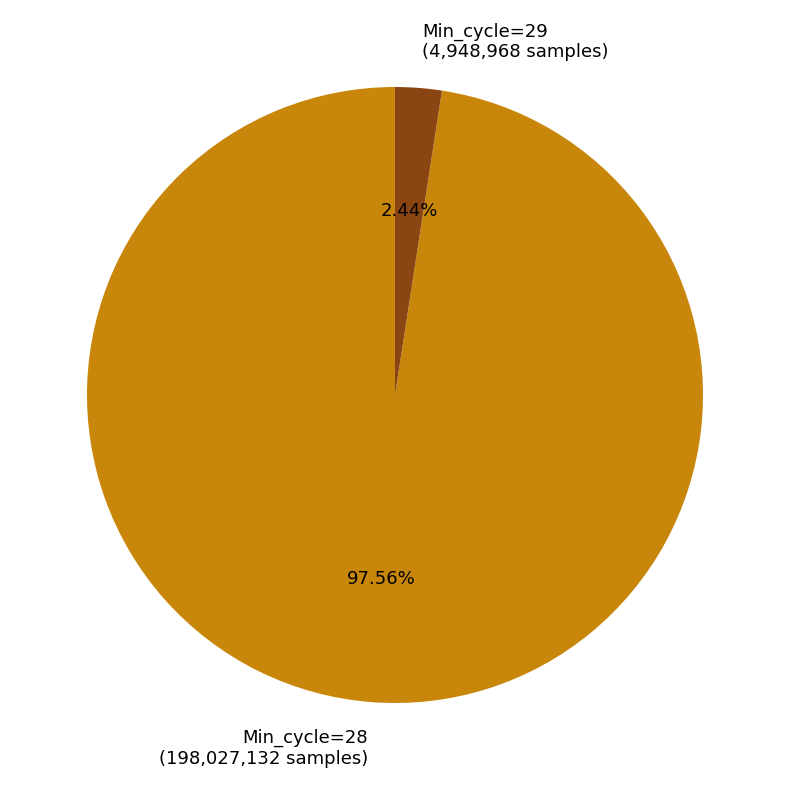

Which slice is the largest?

Min_cycle=28 (198,027,132 samples)